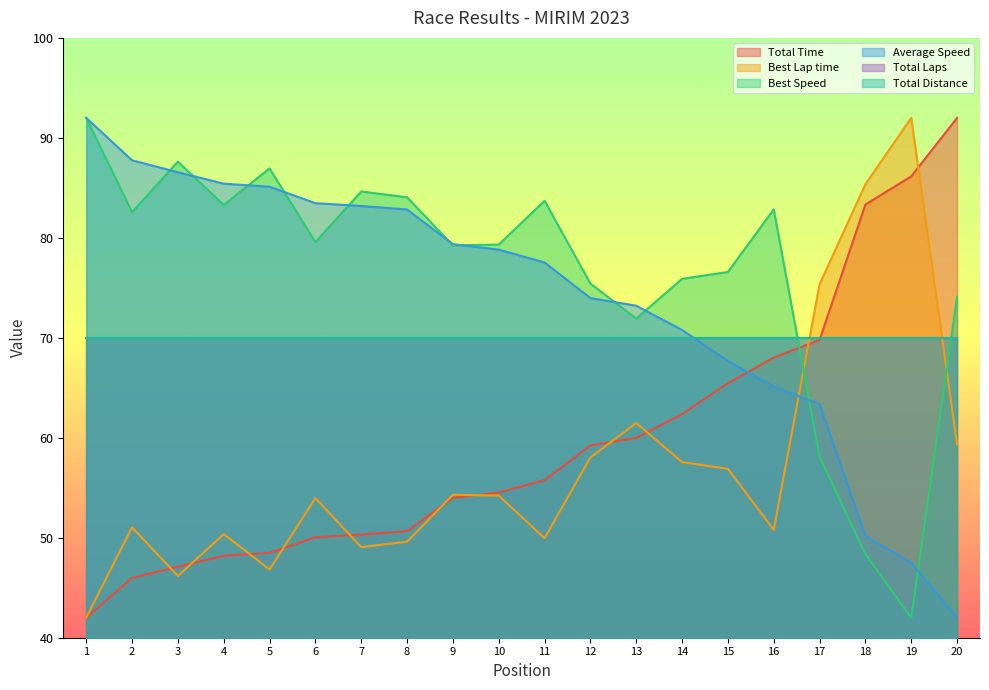

The Best Speed series shows 15.6 at 15. True or false?

False